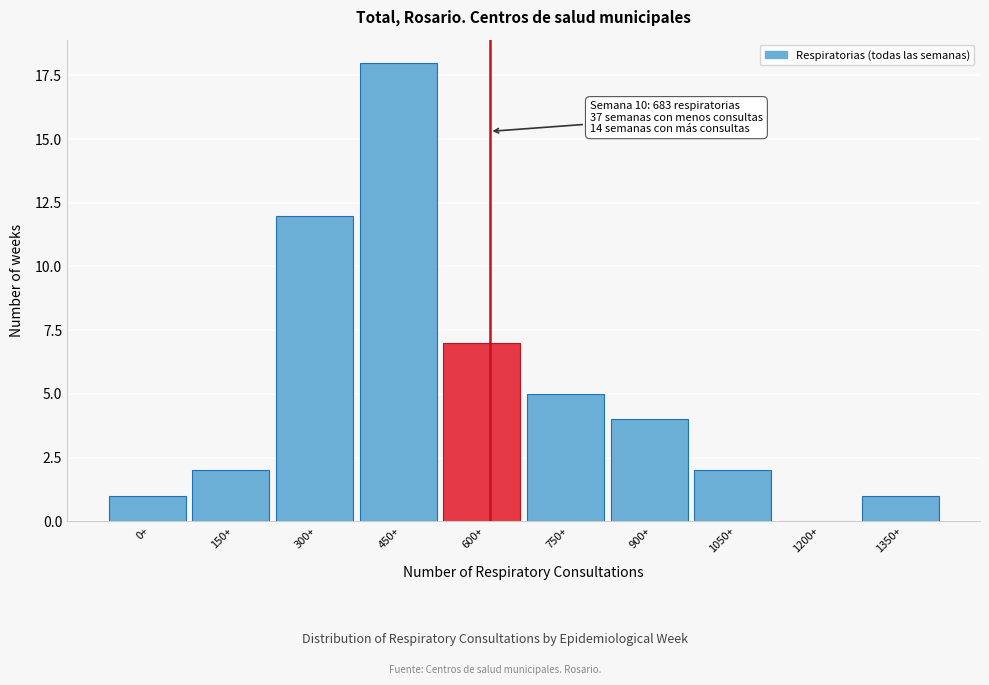

Reading right to left, extract all data points from this chart.

1350+=1	1200+=0	1050+=2	900+=4	750+=5	600+=7	450+=18	300+=12	150+=2	0+=1